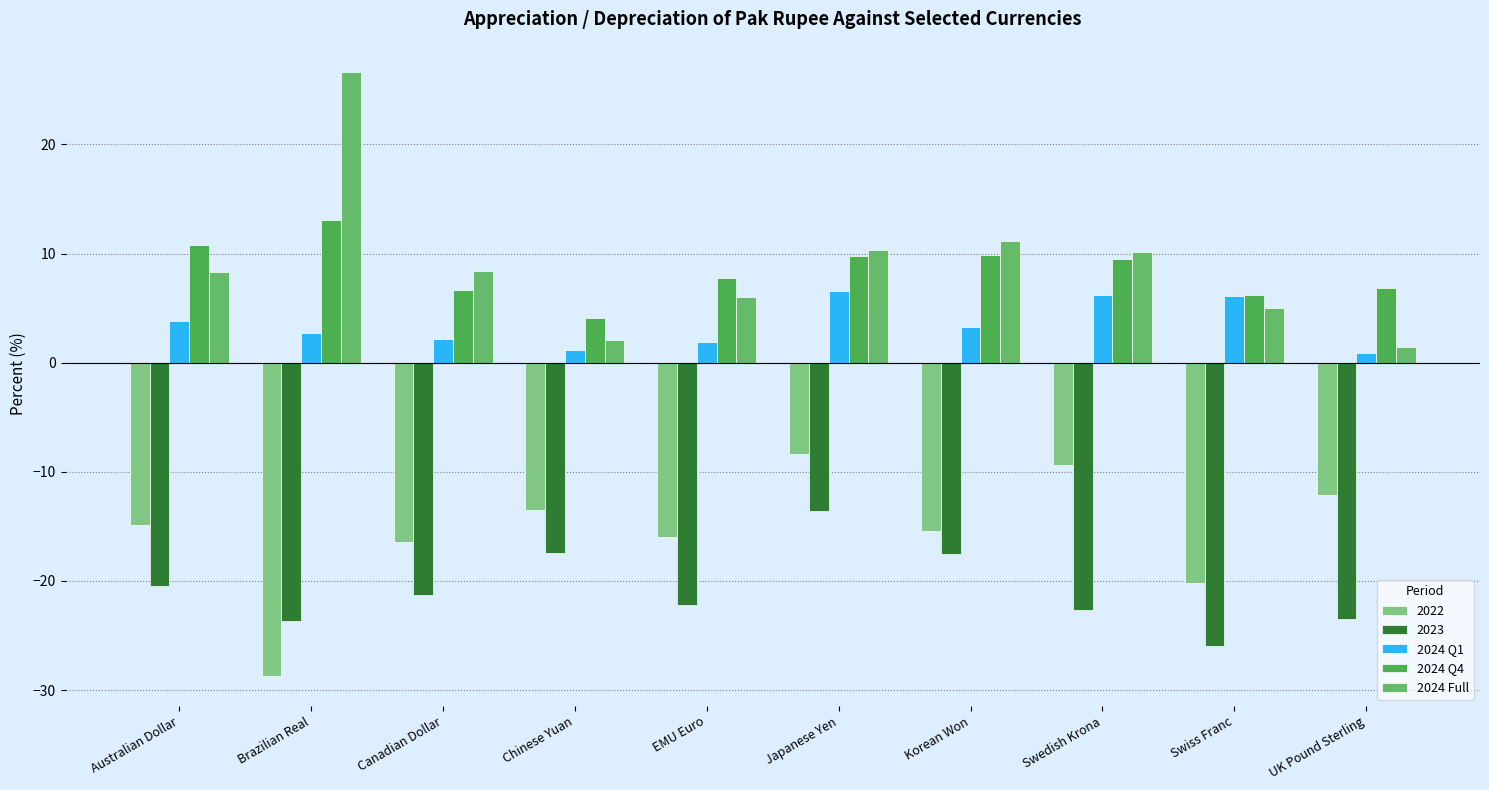

What is the greatest value displayed?

26.6